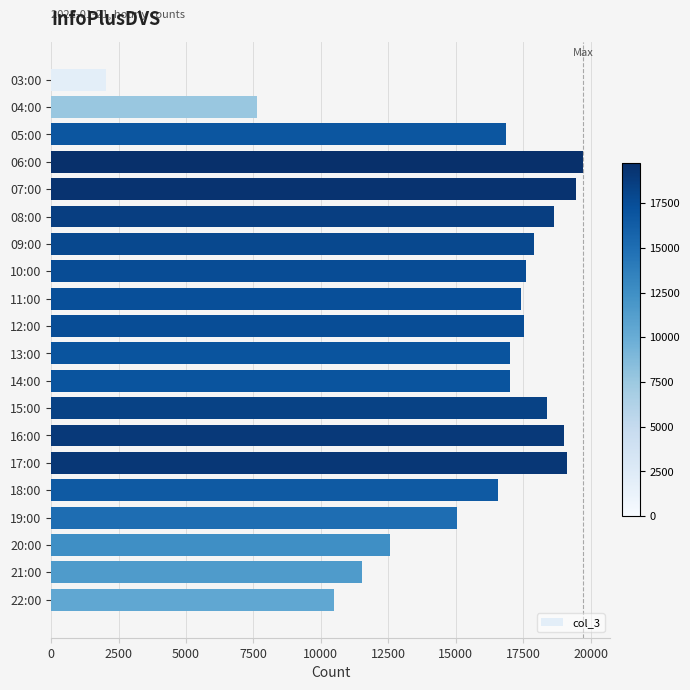

The chart shows a value of 26119 at 09:00. True or false?

False